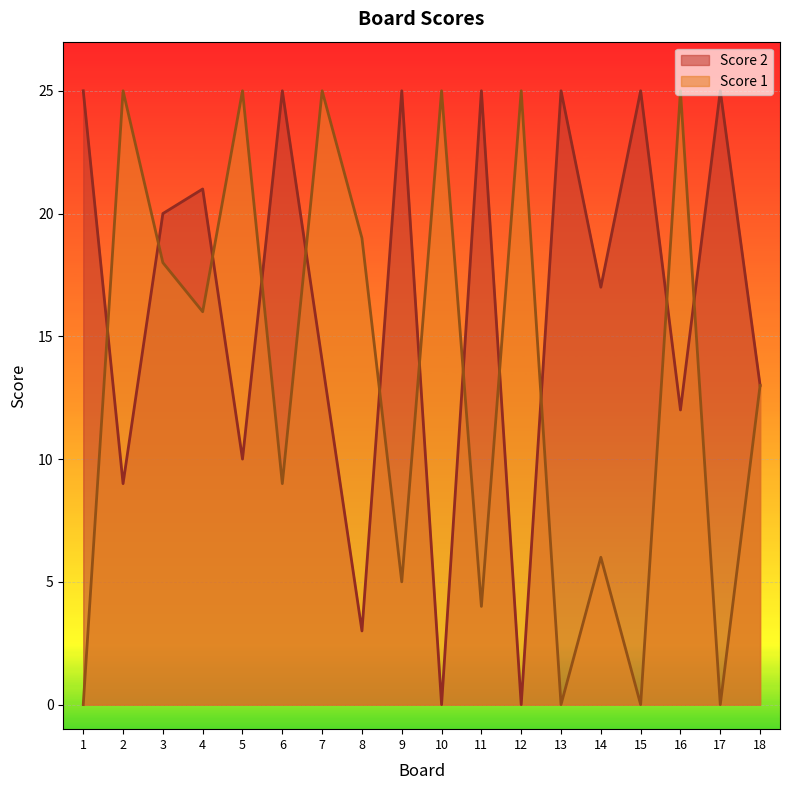

How many categories are shown in the chart?

18